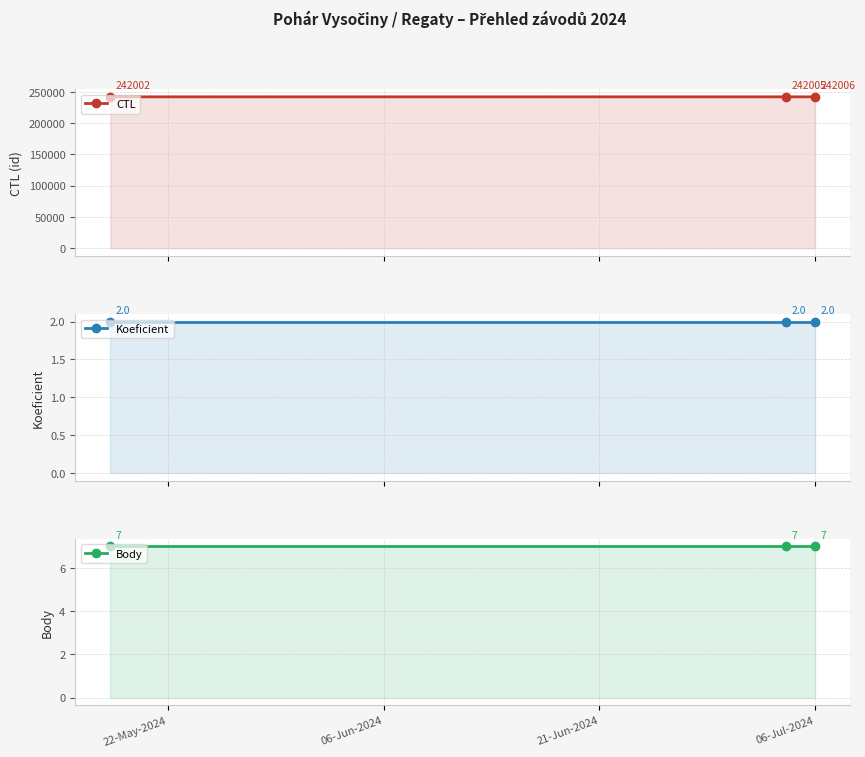

What position from the left is 06-Jul-2024?

3